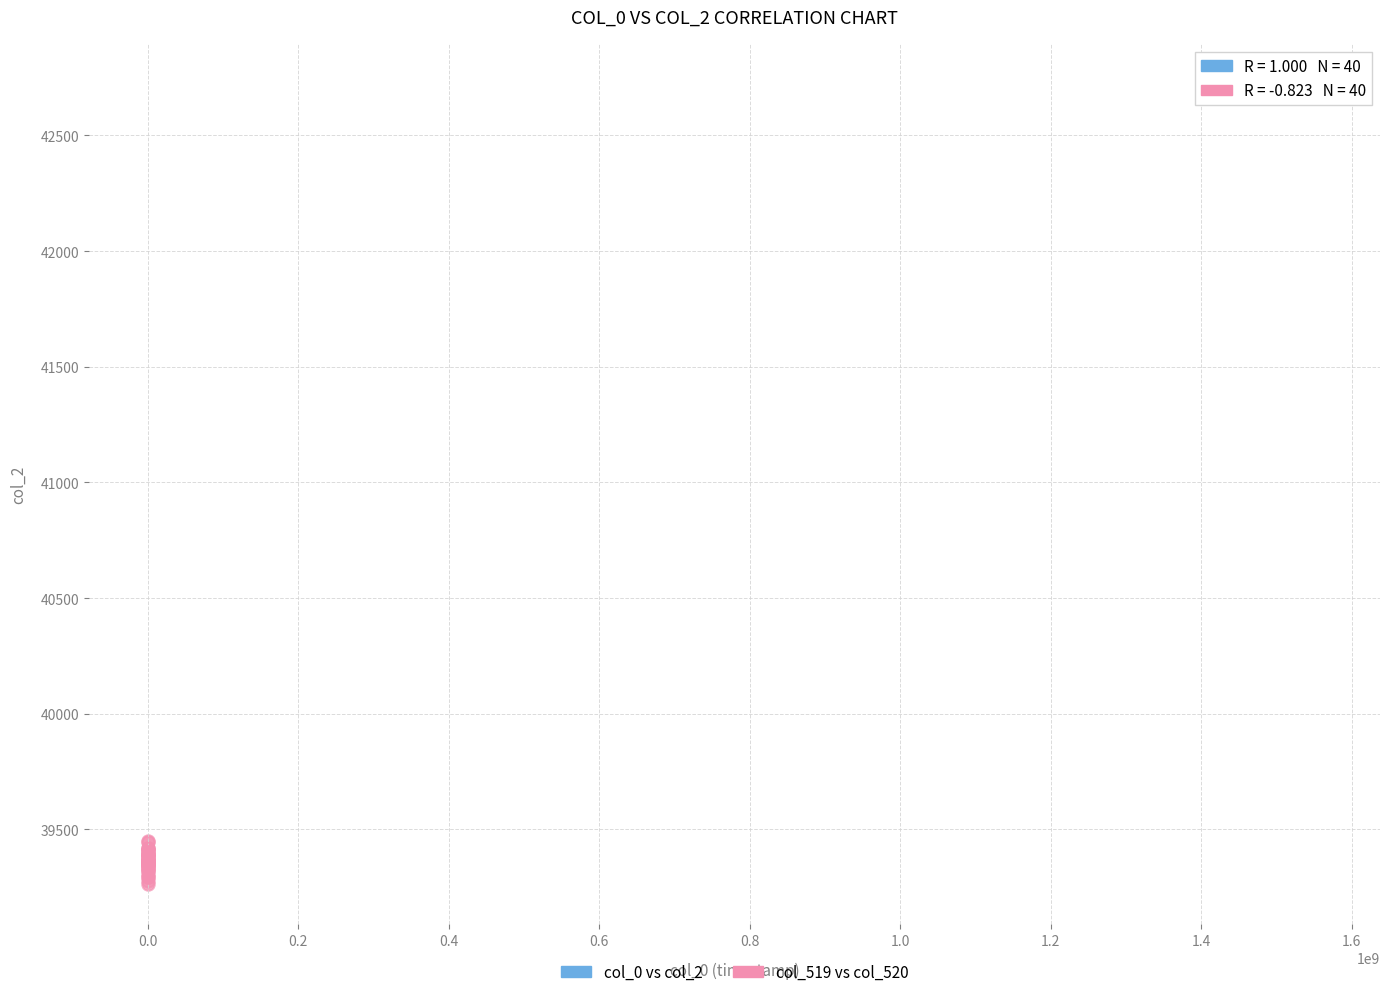

Which series has the widest spread of Y values?

col_519 vs col_520